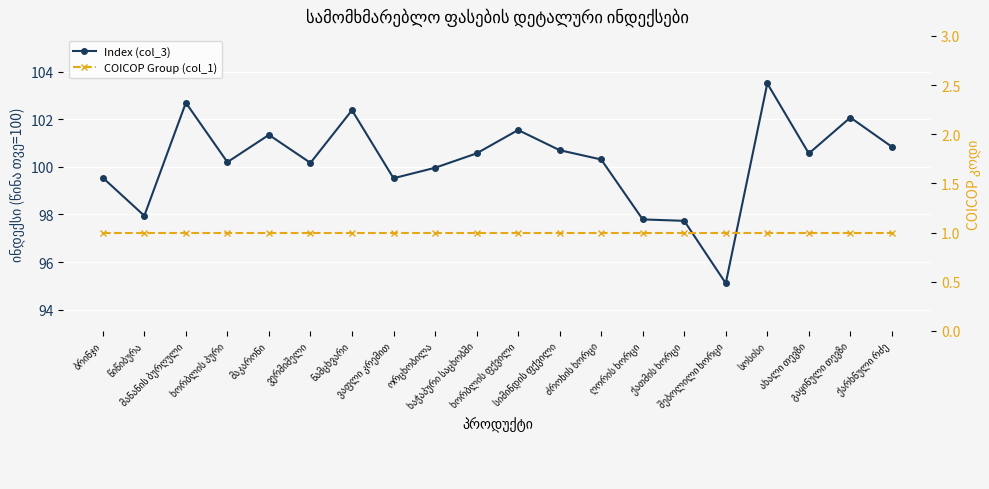

Reading left to right, extract all data points from this chart.

Index (col_3): 99.5	97.9	102.7	100.2	101.3	100.2	102.4	99.5	100.0	100.6	101.6	100.7	100.3	97.8	97.7	95.1	103.5	100.6	102.1	100.8
COICOP Group (col_1): 1.0	1.0	1.0	1.0	1.0	1.0	1.0	1.0	1.0	1.0	1.0	1.0	1.0	1.0	1.0	1.0	1.0	1.0	1.0	1.0